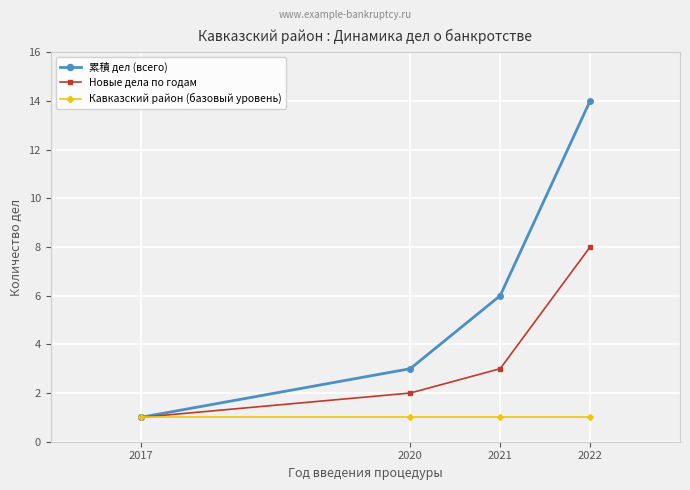

The value of 累積 дел (всего) at 2021 is 6. True or false?

True